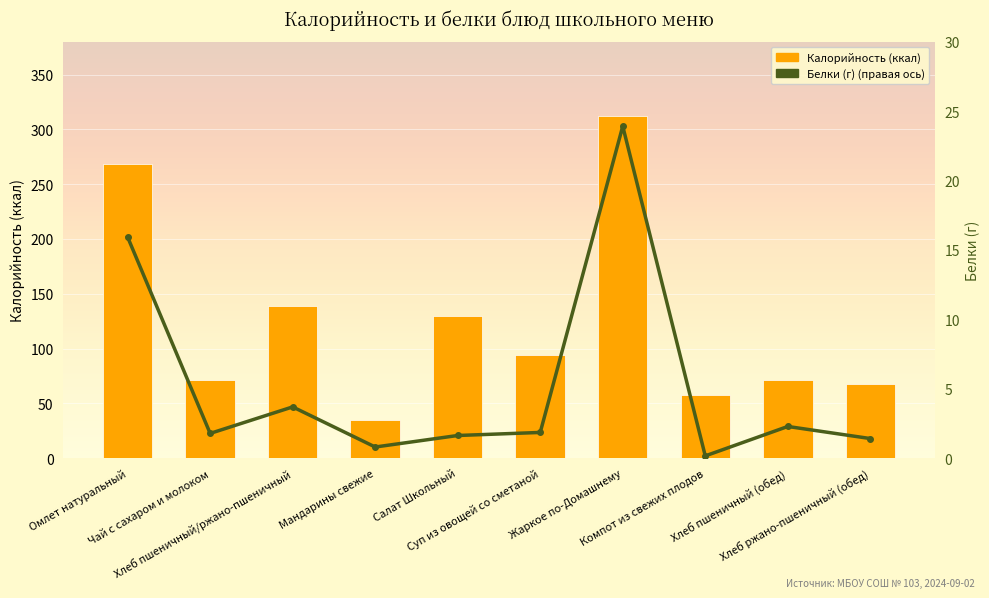

At which label does Калорийность (ккал) reach its peak?

Жаркое по-Домашнему